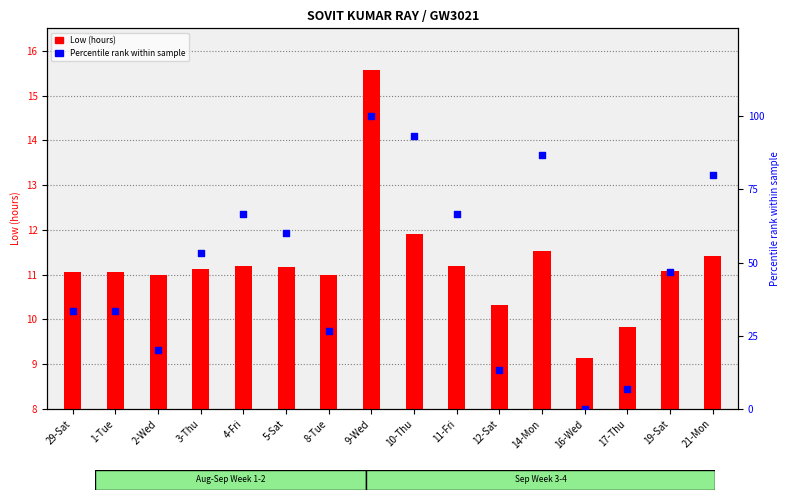

What is the total value across all series at 2-Wed?

31.0